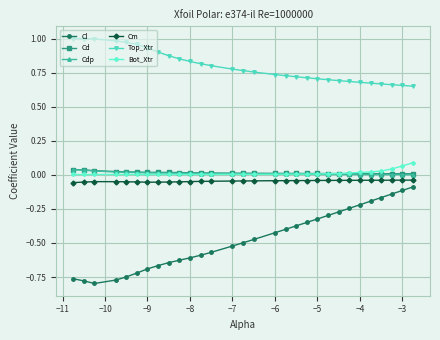

Which series has the largest range (max minus min)?

Cl